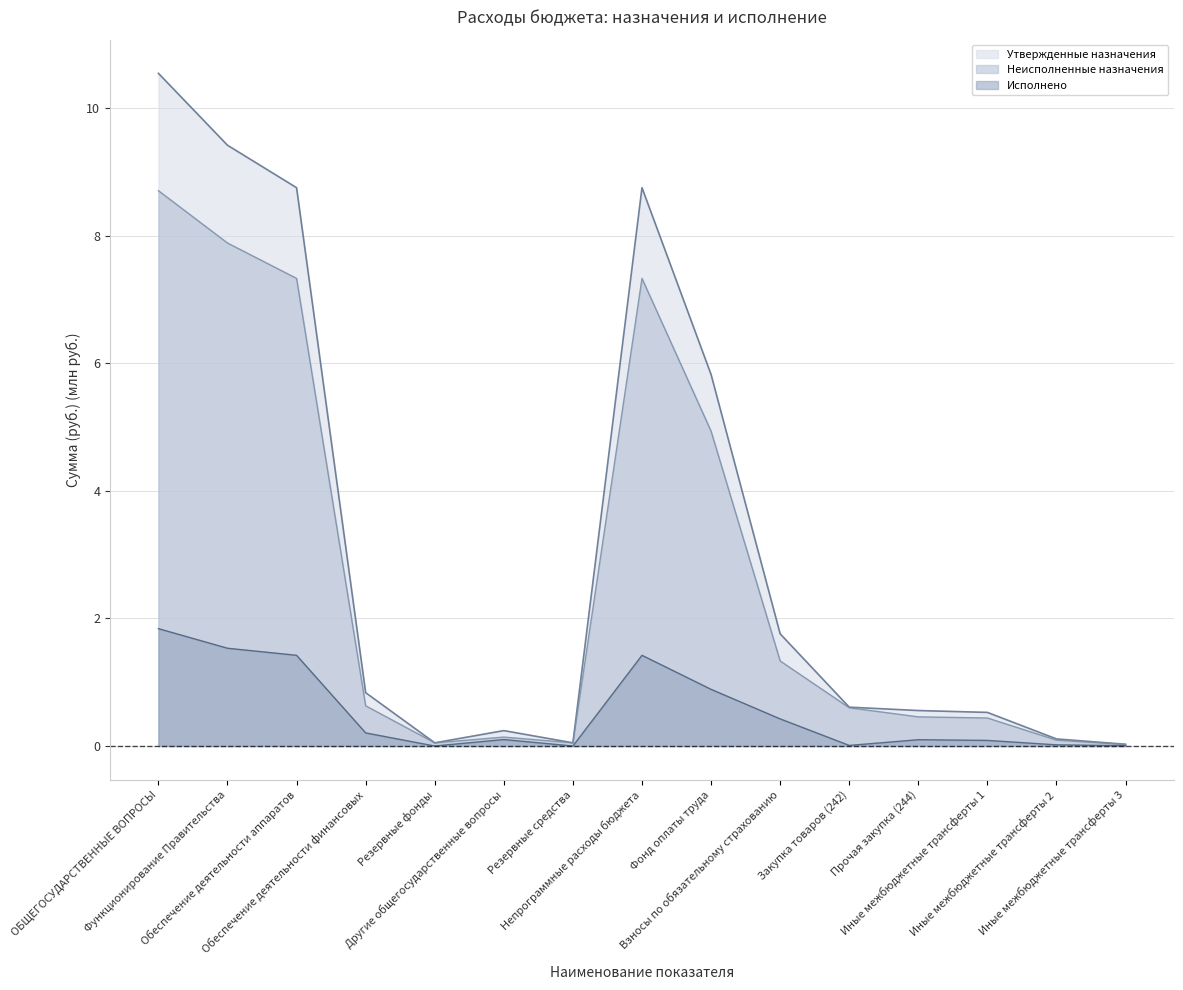

Reading left to right, extract all data points from this chart.

Утвержденные назначения: 10.6	9.4	8.8	0.8	0.1	0.2	0.1	8.8	5.8	1.8	0.6	0.6	0.5	0.1	0.0
Исполнено: 1.8	1.5	1.4	0.2	0.0	0.1	0.0	1.4	0.9	0.4	0.0	0.1	0.1	0.0	0.0
Неисполненные назначения: 8.7	7.9	7.3	0.6	0.1	0.1	0.1	7.3	4.9	1.3	0.6	0.5	0.4	0.1	0.0